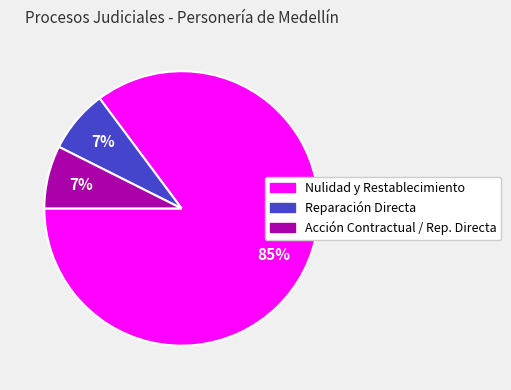

To the nearest percent, what is the average slice percentage?

33%